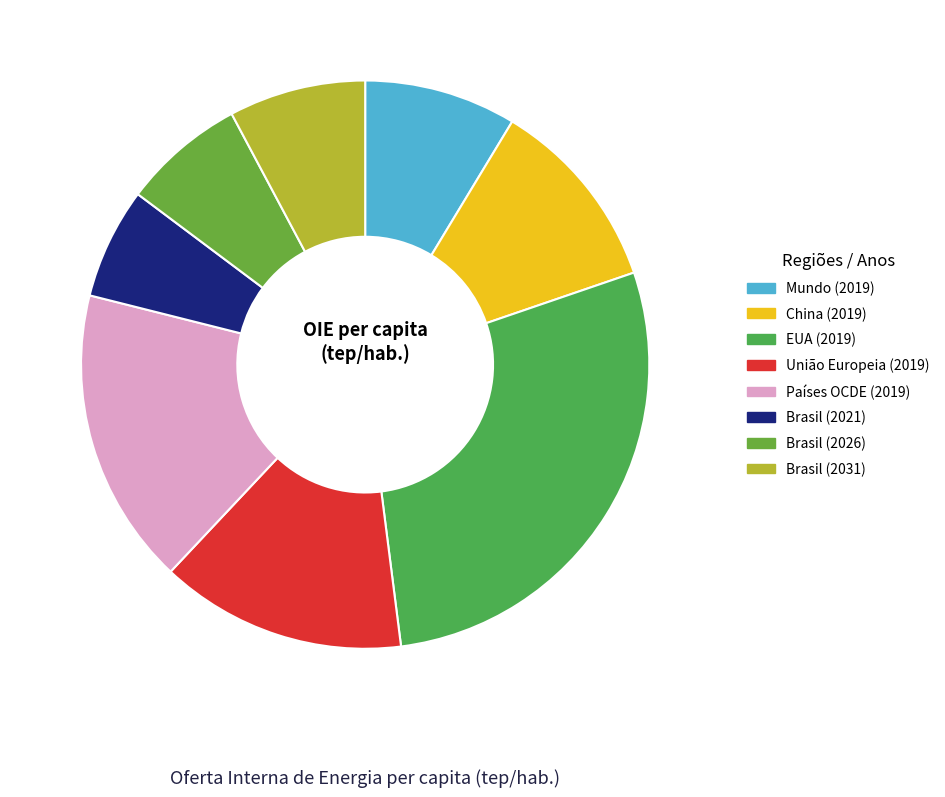

What is the smallest slice in the pie chart?

Brasil (2021)